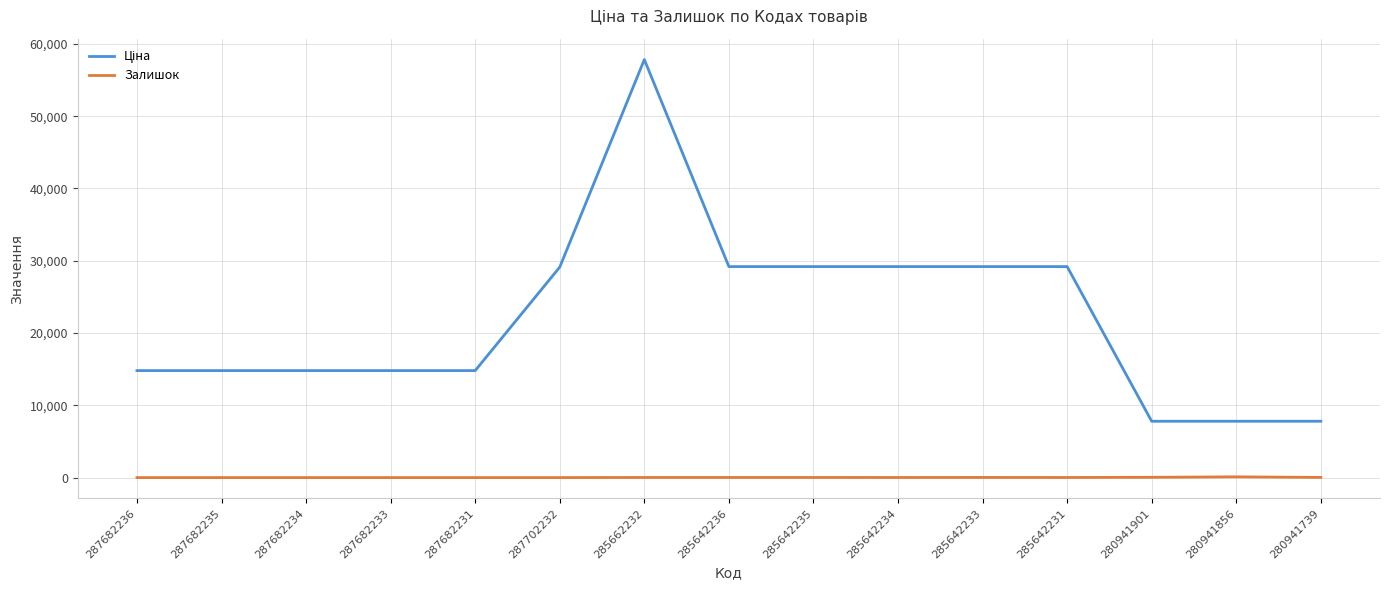

Is this an area chart (filled region under the line)?

No